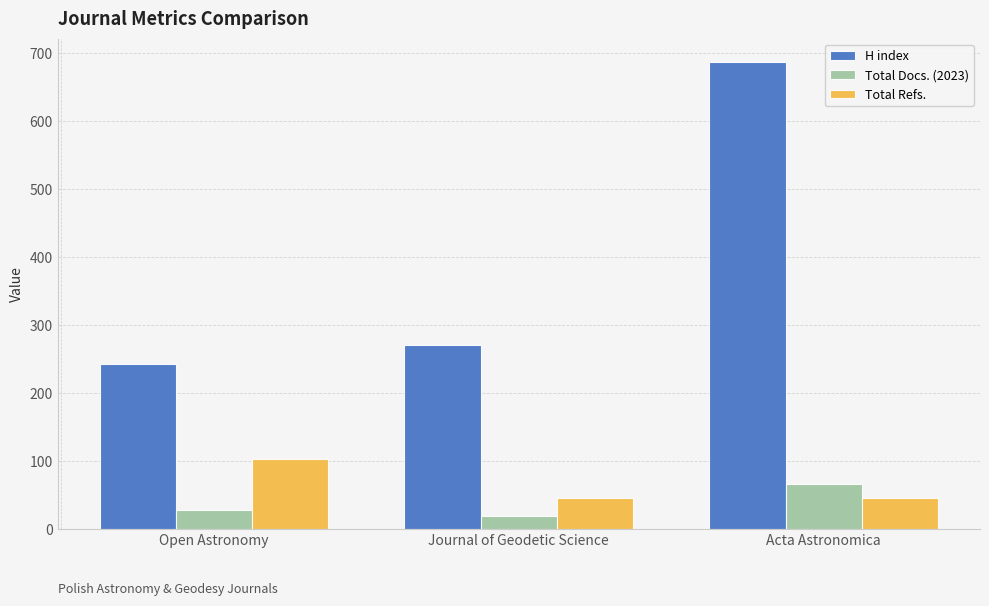

Which series has the widest spread of values?

H index